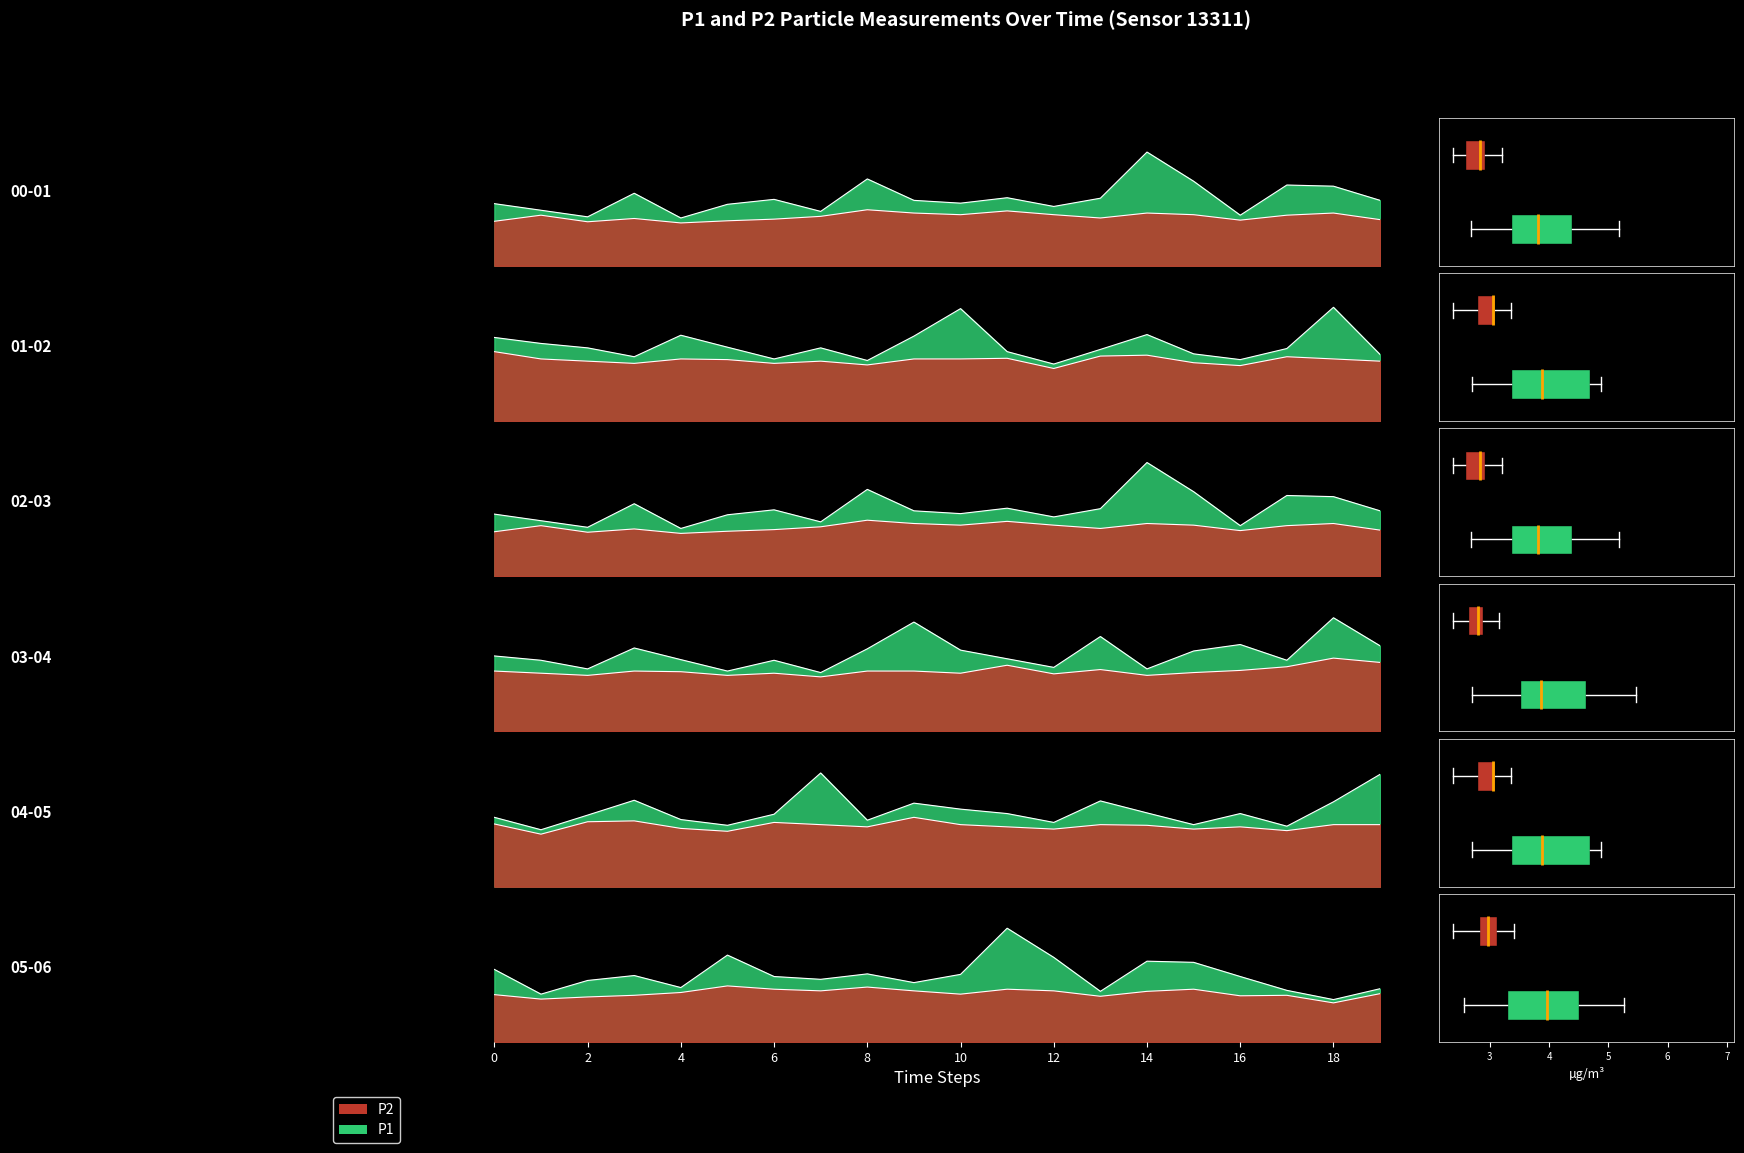

What are all the series names shown in the legend?

P1, P2